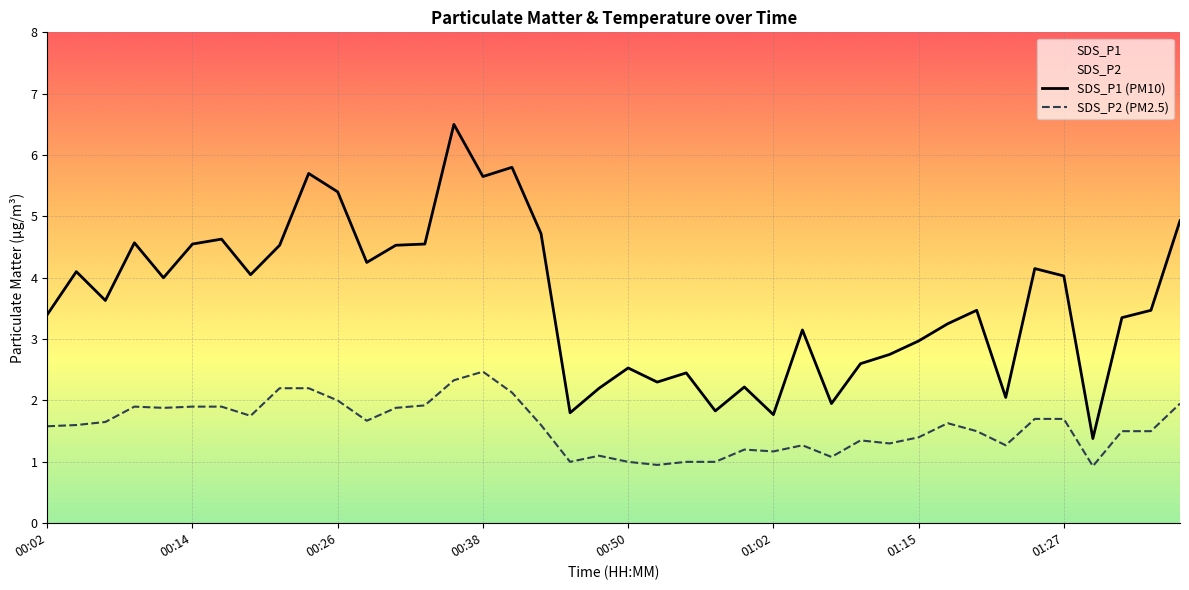

What is the label of the 18th point from the right?

00:55